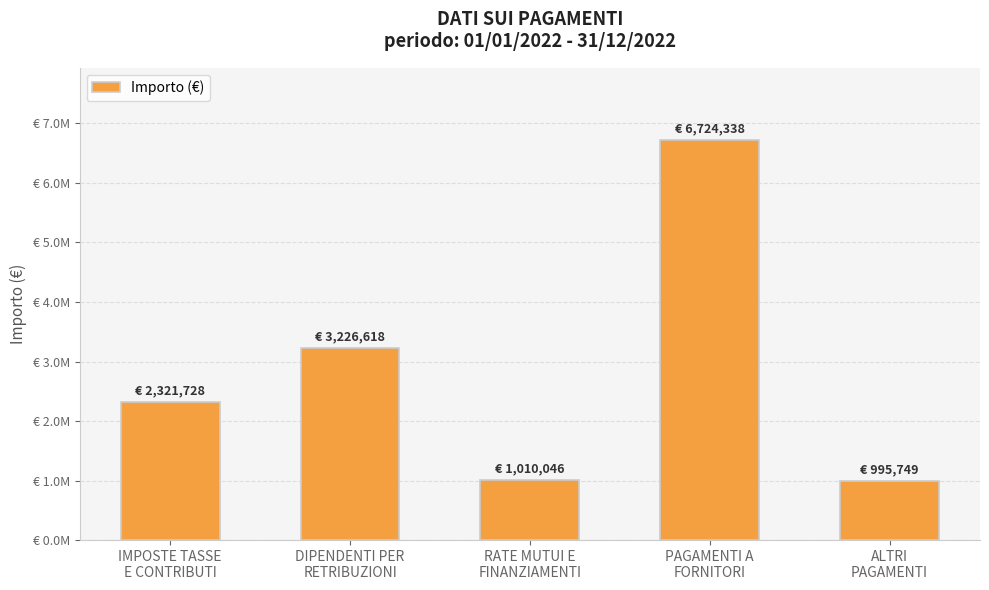

What is the average value?

2855695.8